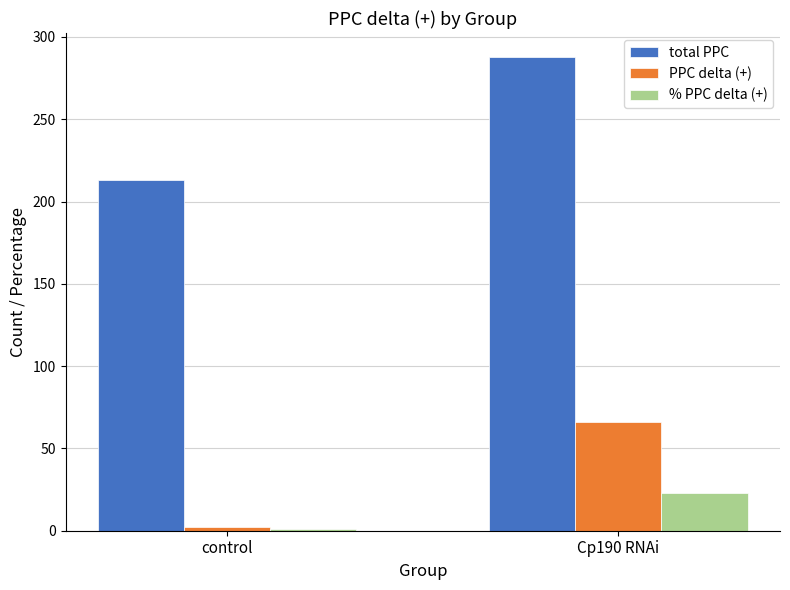

List the series in order of their peak value, lowest first.

% PPC delta (+), PPC delta (+), total PPC